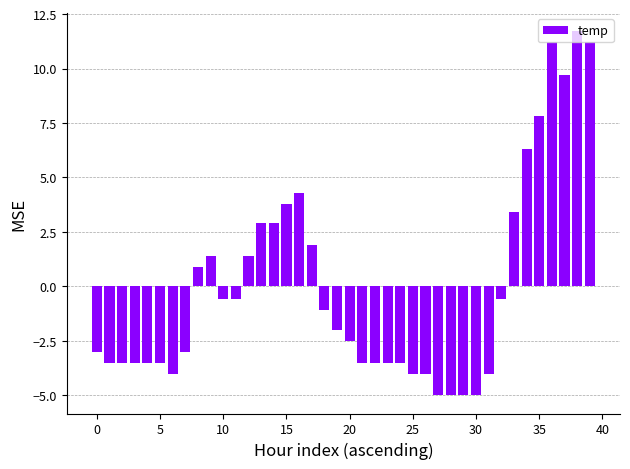

What is the difference between the maximum and minimum values?

16.7